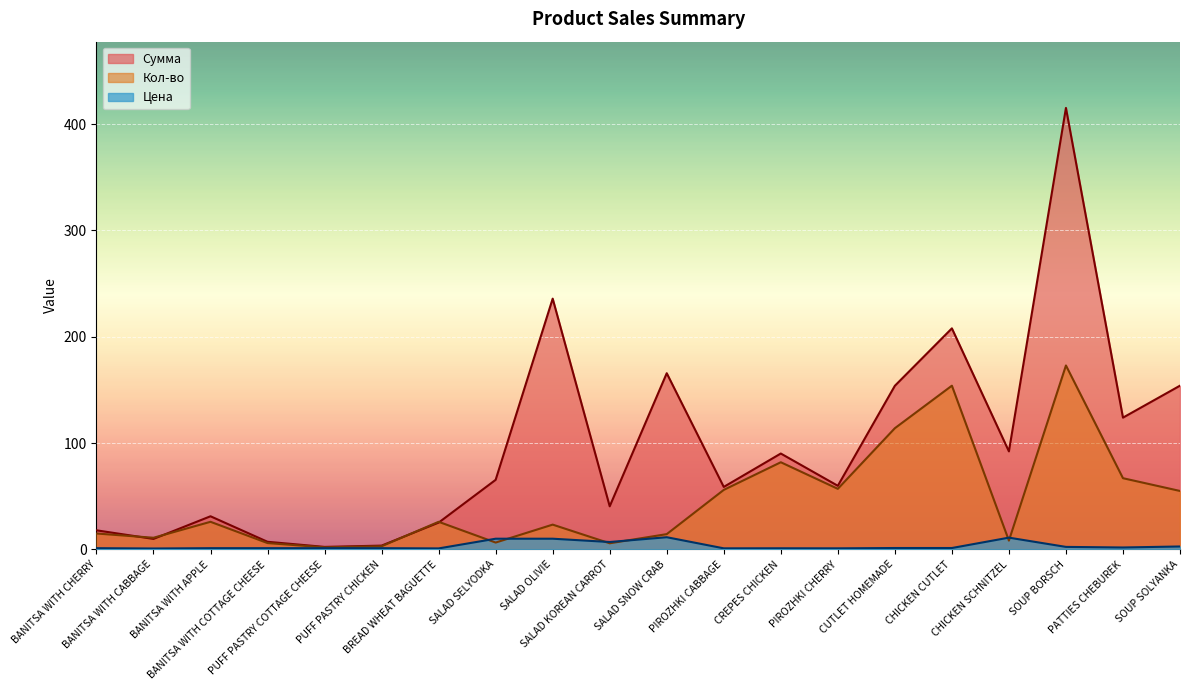

True or false: Кол-во has more than 1 points higher than both neighbors.

True